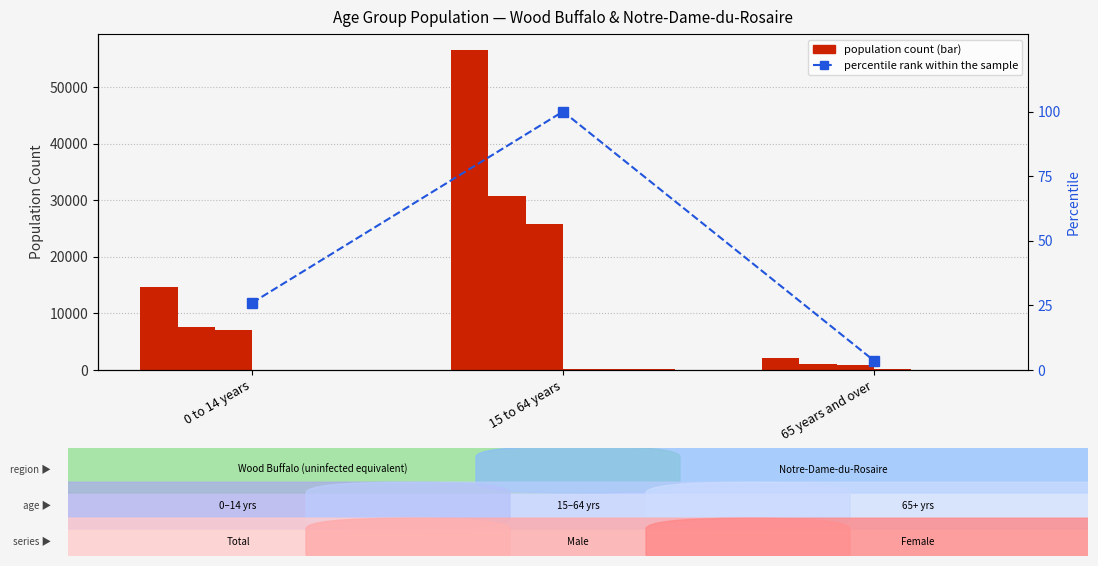

Which series has the widest spread of values?

Wood Buffalo Total